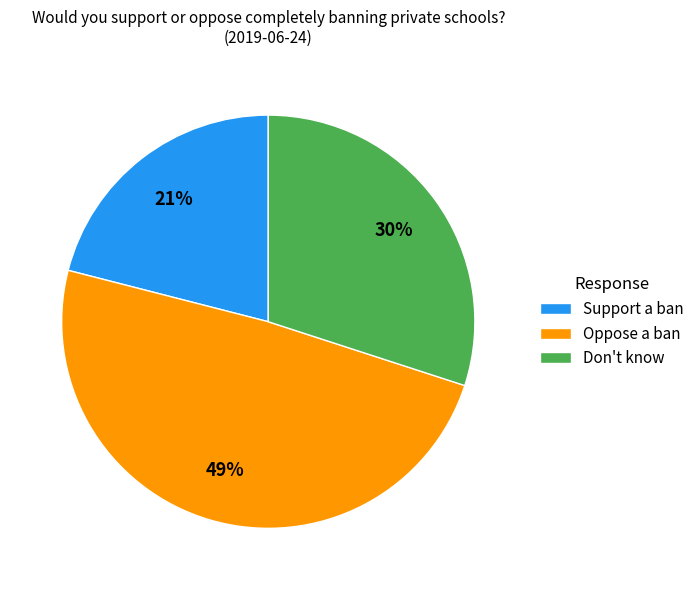

Which has a higher value, Oppose a ban or Don't know?

Oppose a ban